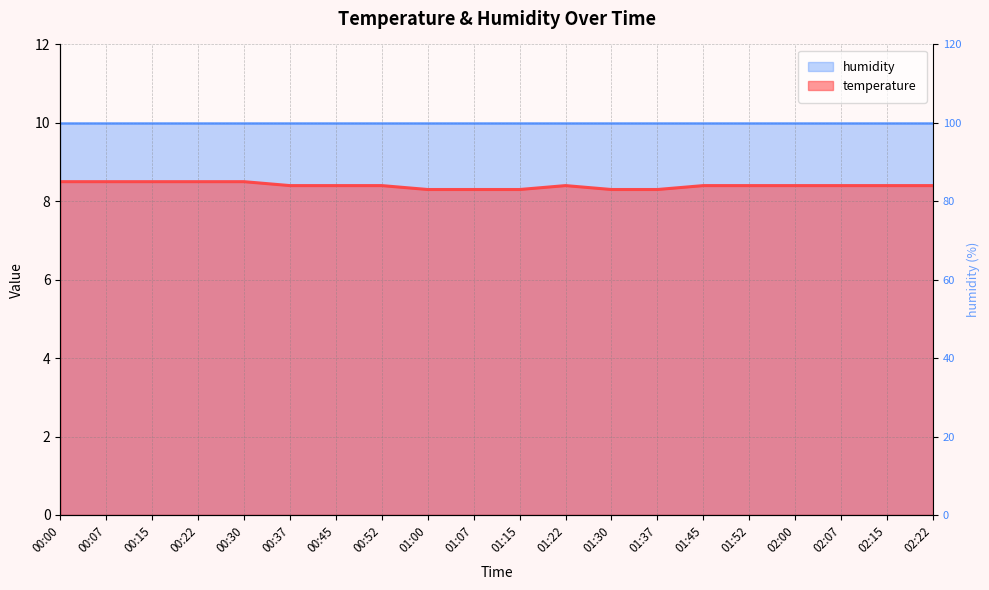

The value at 01:15 is 13.0. True or false?

False